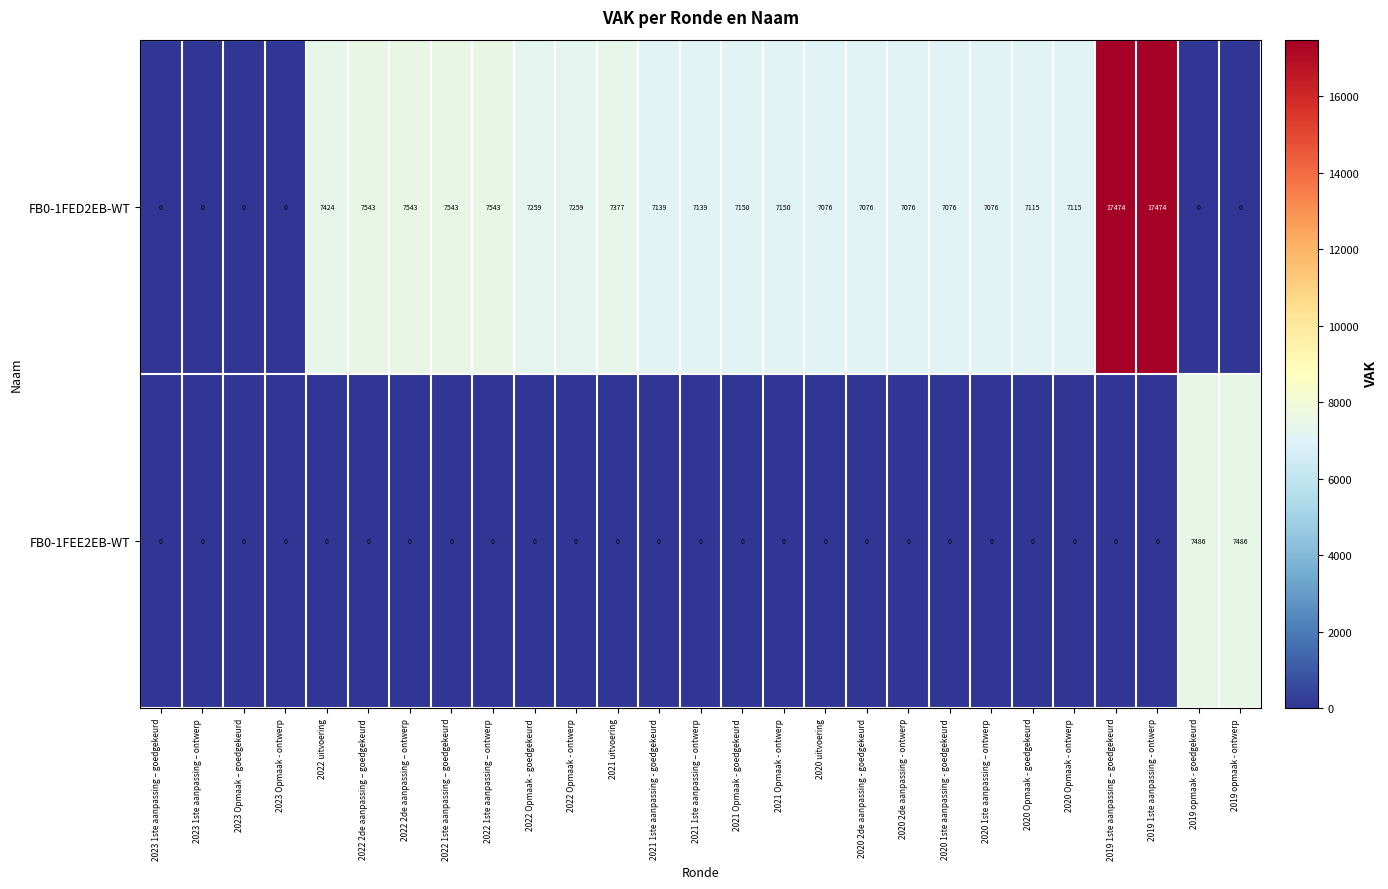

At which label does FB0-1FED2EB-WT first exceed 7139?

2022 uitvoering